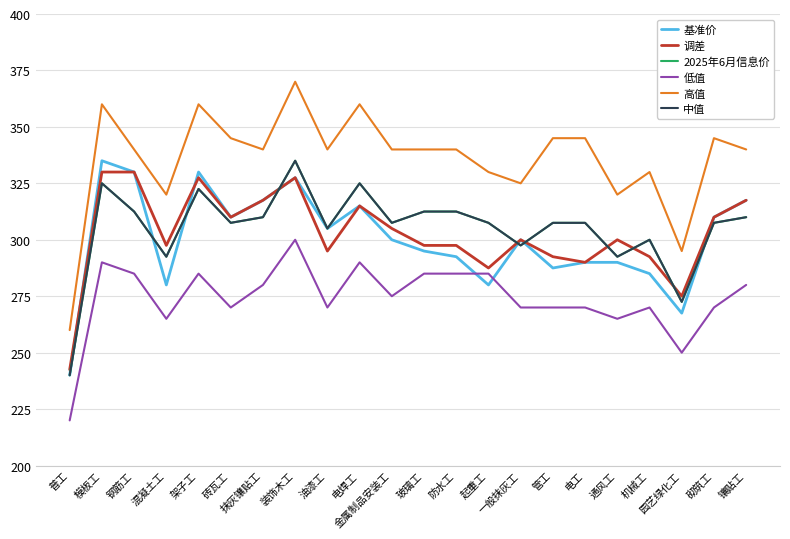

How many values in the 中值 series exceed 307?

15